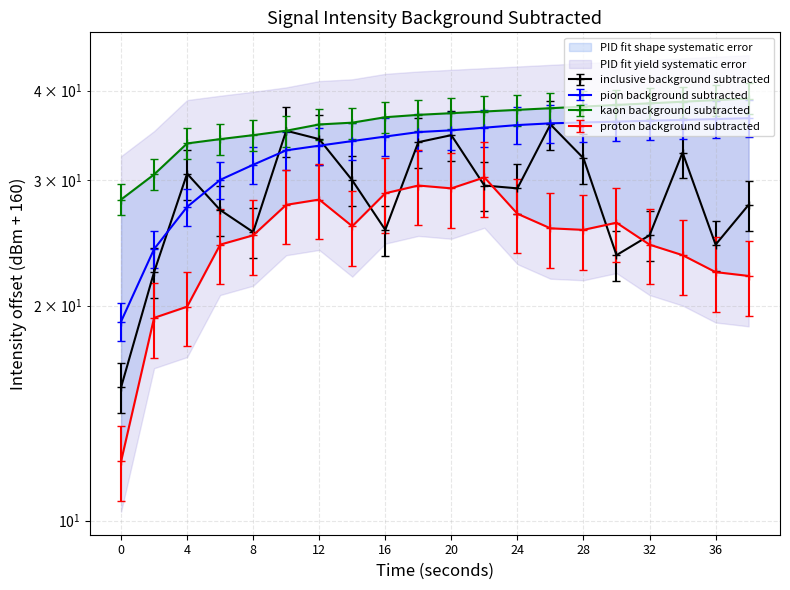

At which category is the sum across all series the highest?

20